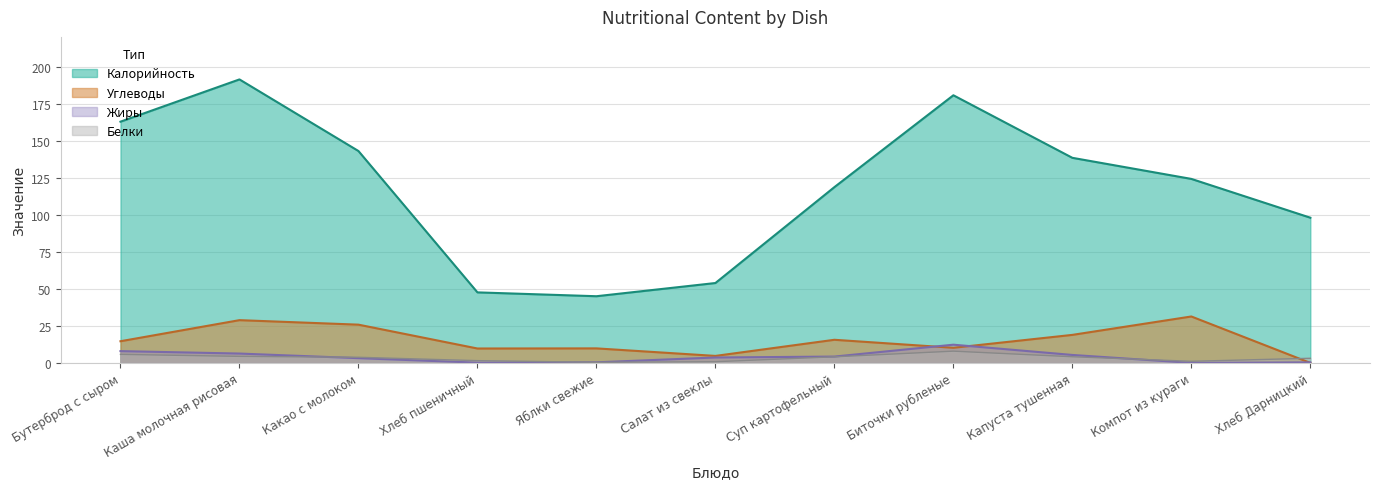

Reading left to right, list all the values displayed in this chart.

Калорийность: 162.8	191.3	143.0	47.6	45.0	53.9	118.6	180.6	138.4	124.2	98.0
Белки: 5.8	4.4	3.8	1.5	0.4	0.8	4.1	7.9	4.2	1.1	3.1
Жиры: 8.0	6.3	3.2	0.2	0.4	3.6	4.3	12.3	5.4	0.0	0.4
Углеводы: 14.6	28.9	25.8	9.7	9.8	4.7	15.6	10.2	18.9	31.3	0.0